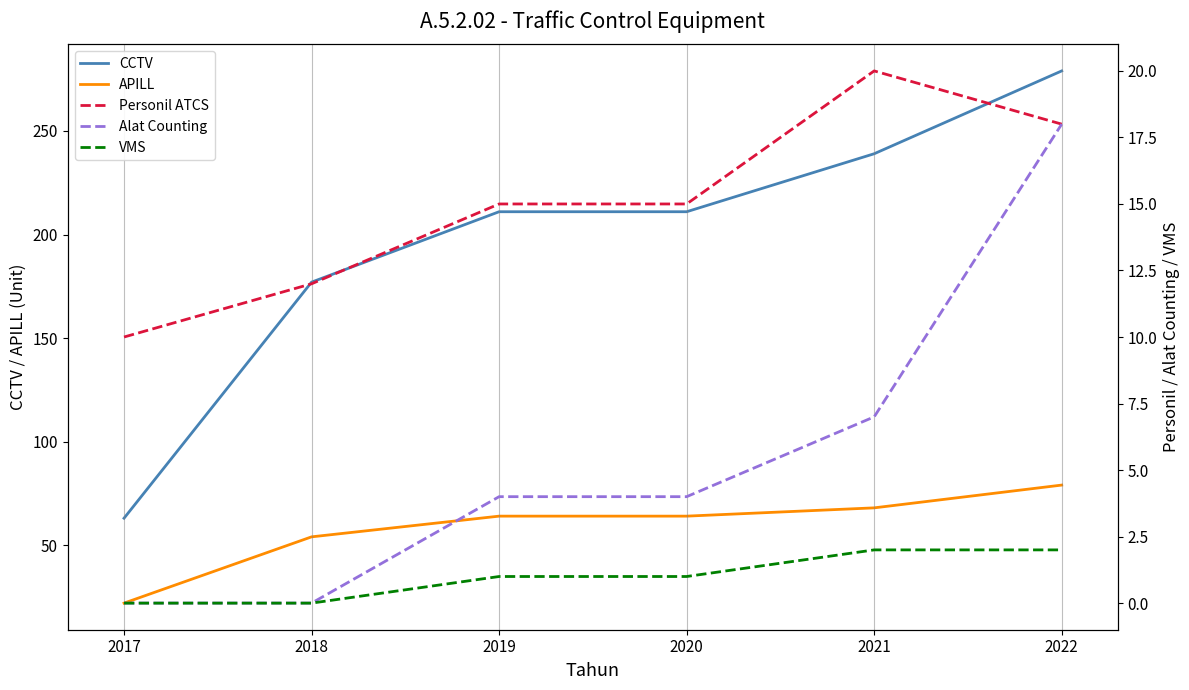

Between 2022 and 2018, which is larger?

2022